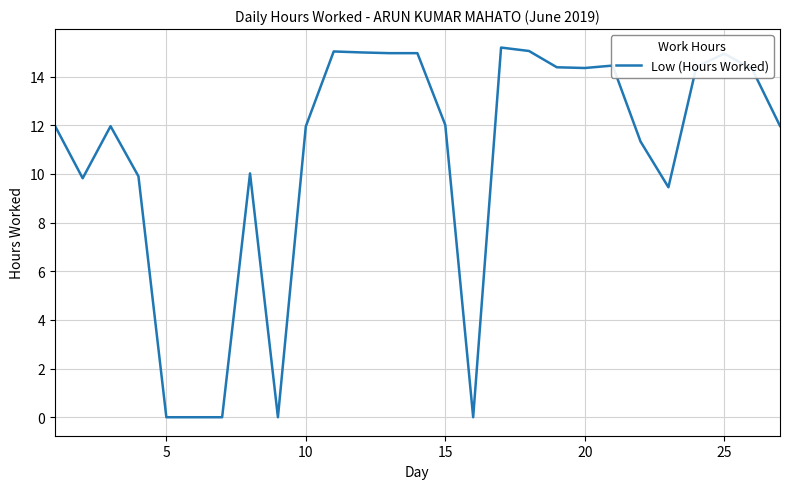

What is the difference between the maximum and minimum values?

15.2